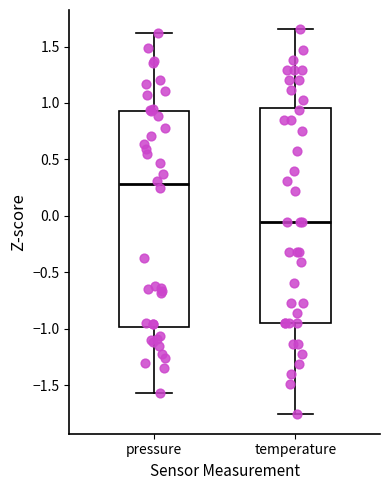

Reading left to right, read every box against the y-axis: the position of its median line, the range the box covers, and the ends of its whiskers. The values are not printed on the chart, so give them approximately, as read against the axis.

pressure: median 0.30, box -1.00 to 0.95, whiskers -1.55 to 1.60
temperature: median -0.05, box -0.95 to 0.95, whiskers -1.75 to 1.65